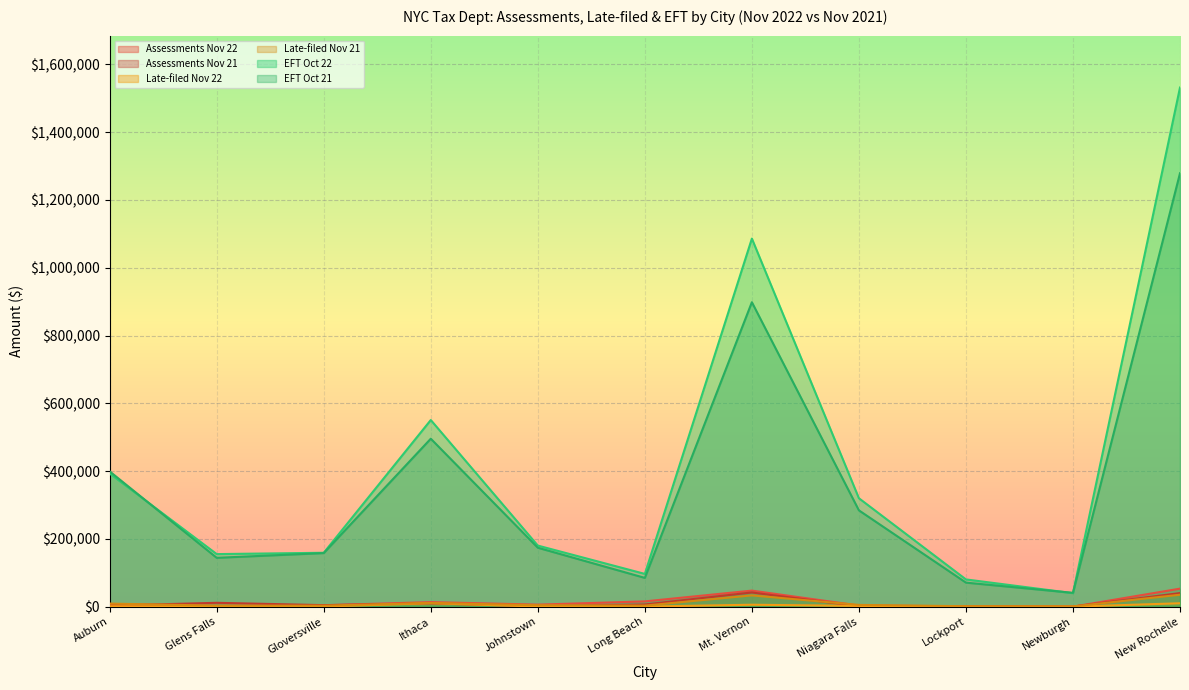

True or false: Assessments Nov 22 and EFT Oct 22 intersect in this chart.

False